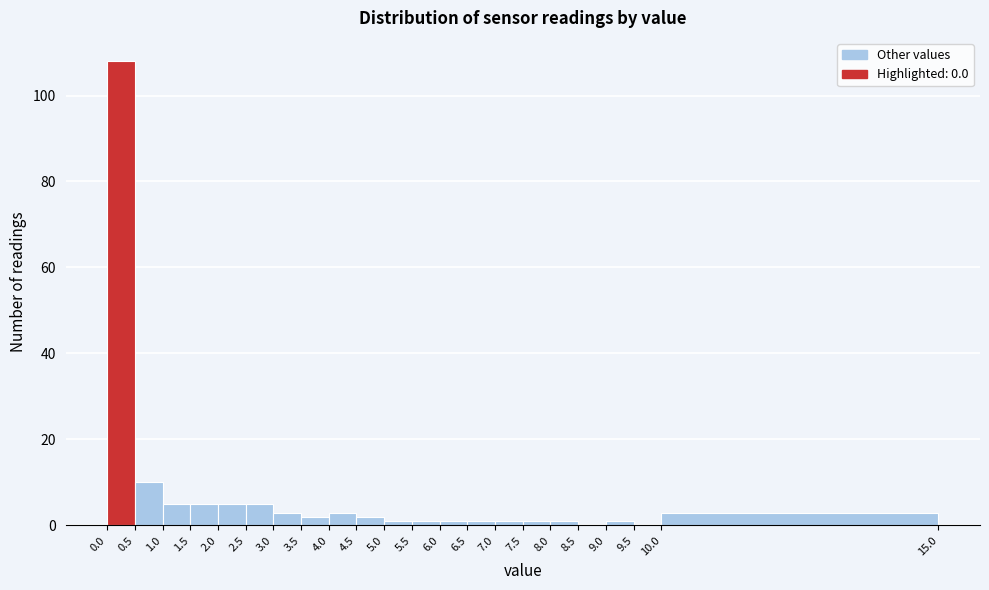

How tall is the bar that spans 4.5 to 5.0 on the x-axis? The values are not printed on the chart, so give them approximately, as read against the axis.

2